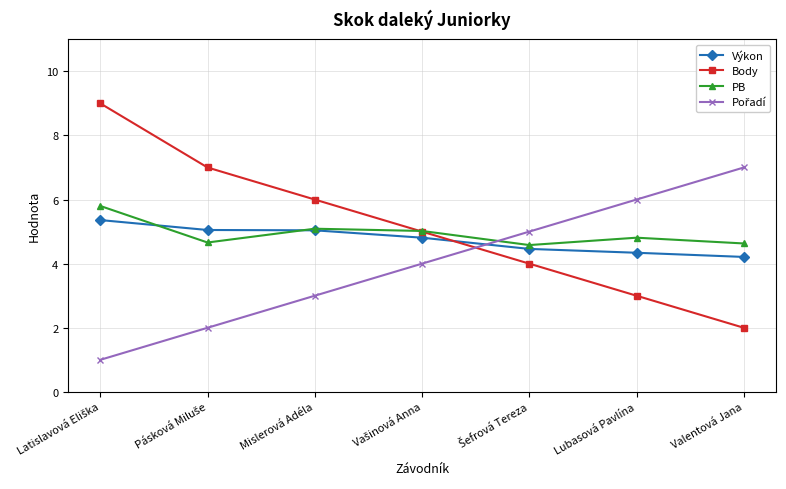

How many Body values are between 3 and 7?

5